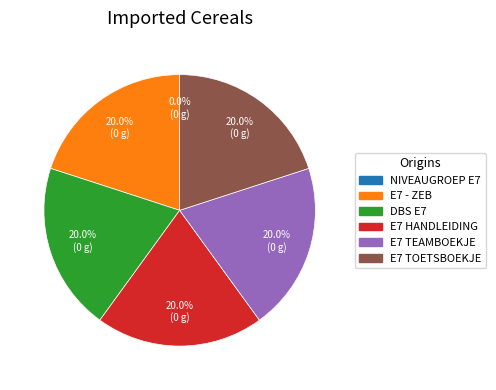

Does any single category account for the majority?

No